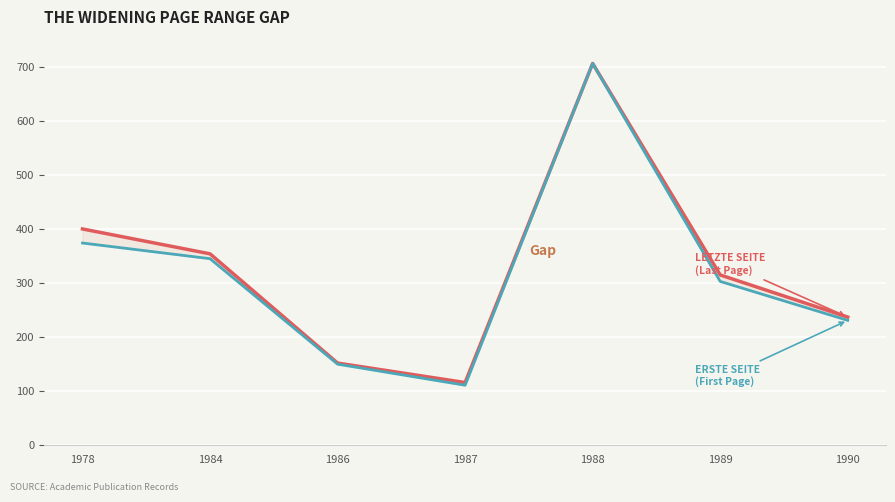

Which series has the largest range (max minus min)?

Erste Seite